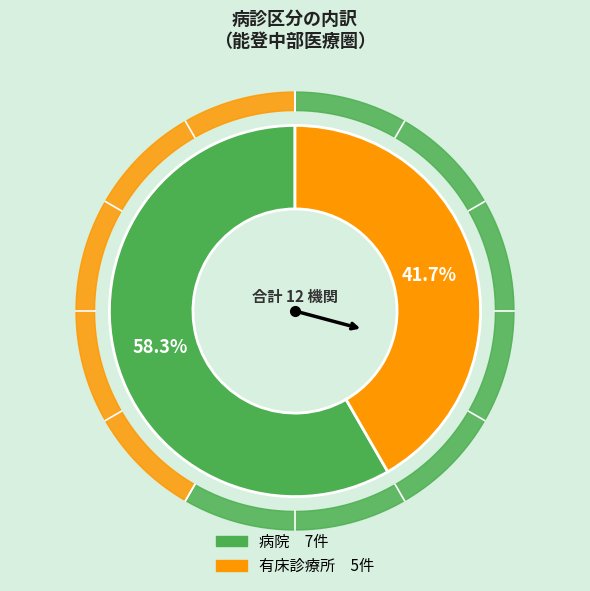

To the nearest percent, what portion does 病院 represent?

58%